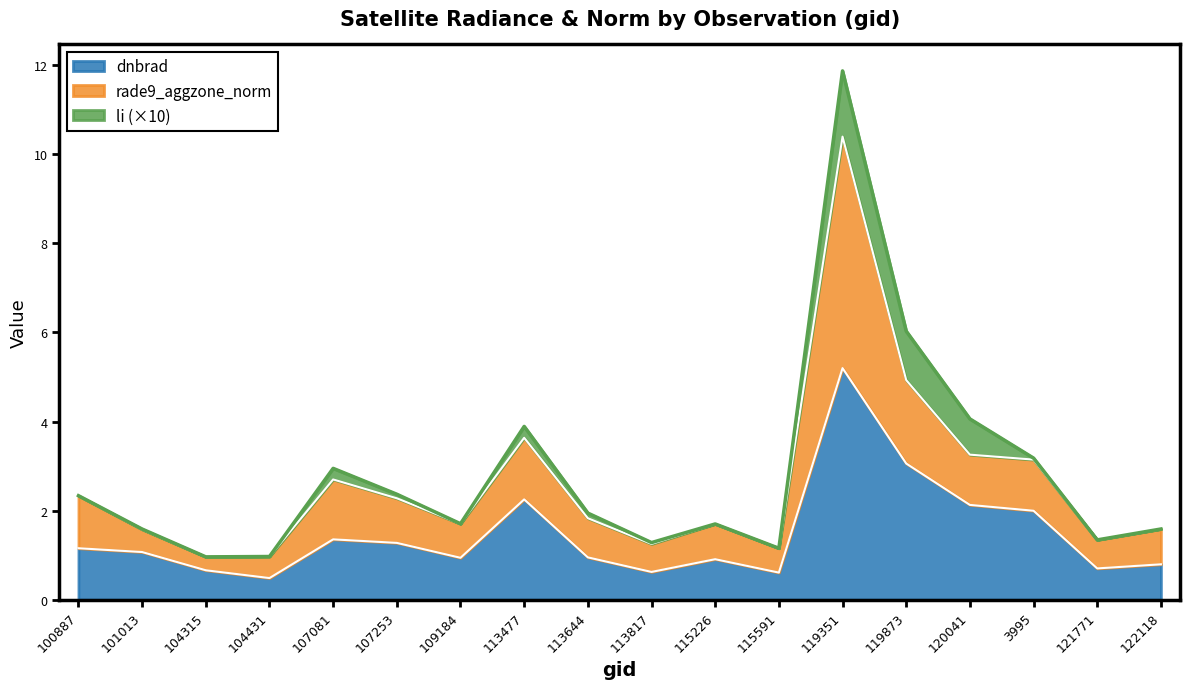

What is the sum of all dnbrad values?

26.1